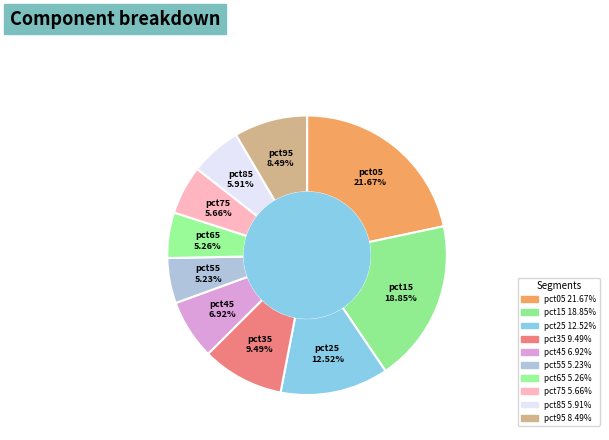

How many slices are in this pie chart?

10